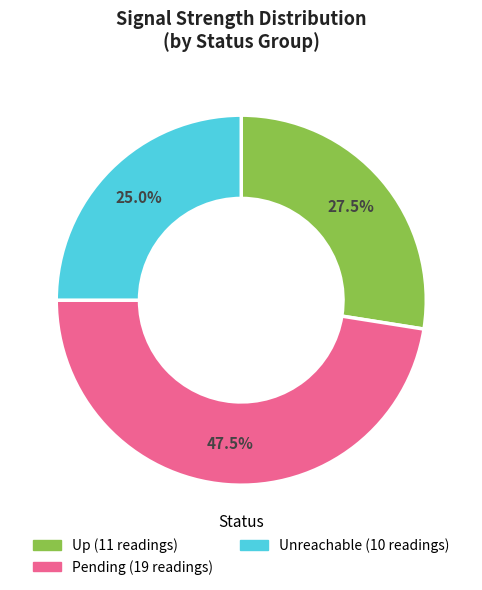

Is there any slice that represents more than half of the pie?

No